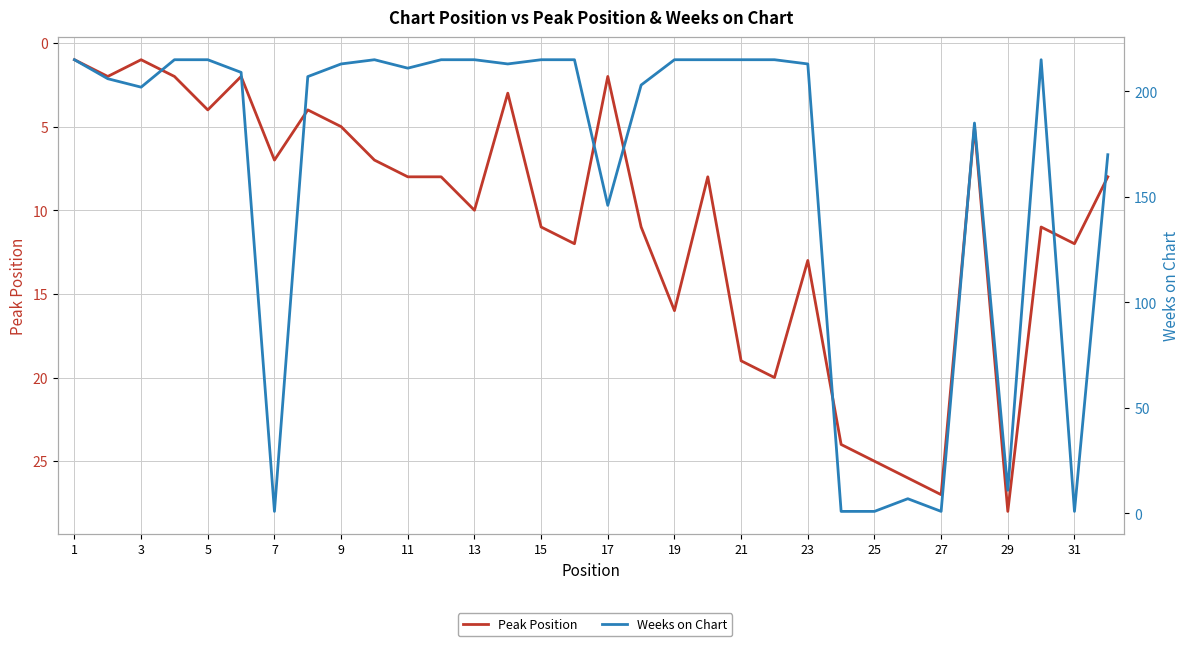

What are all the series names shown in the legend?

Peak Position, Weeks on Chart